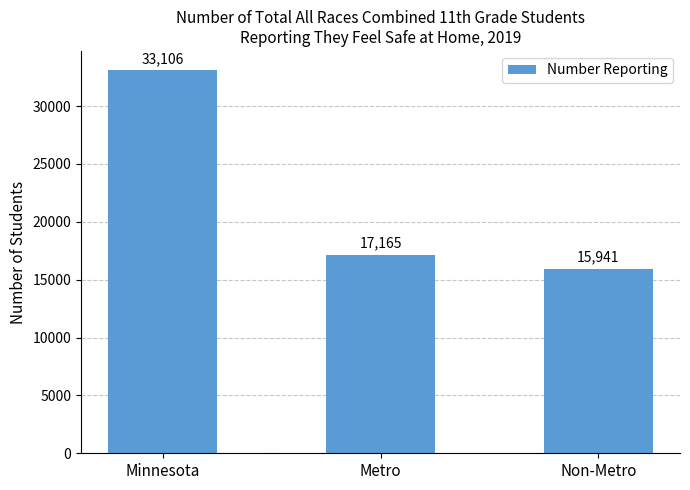

Reading right to left, list all the values displayed in this chart.

15941	17165	33106